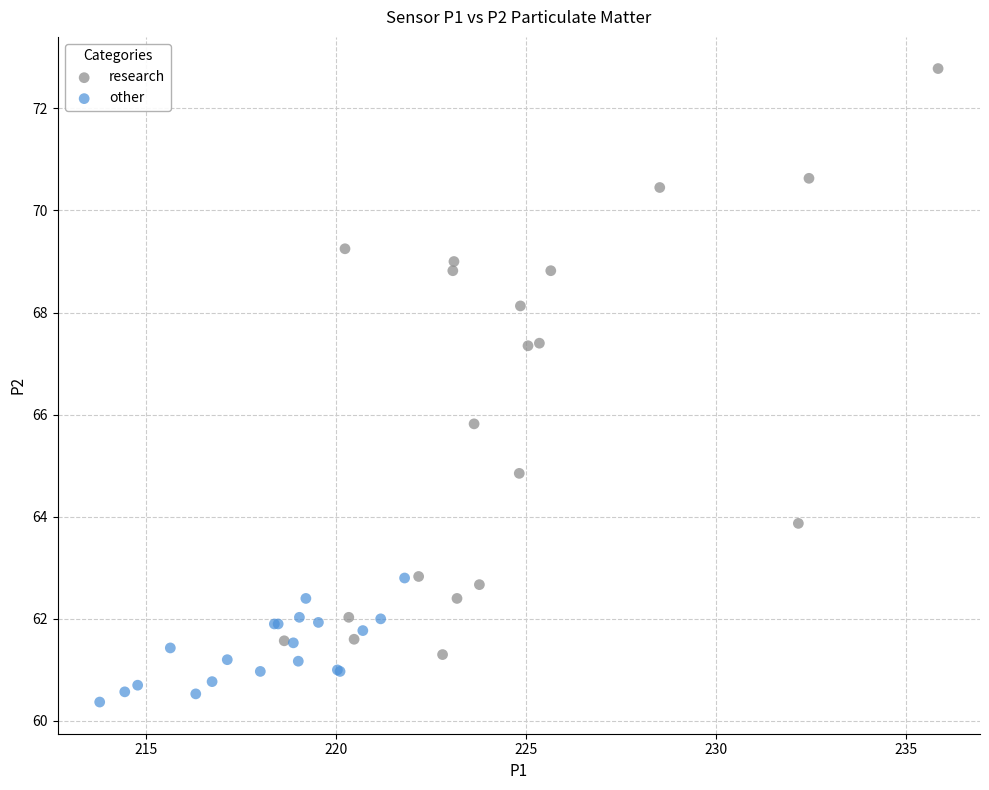

Which series contains the lowest Y value?

other